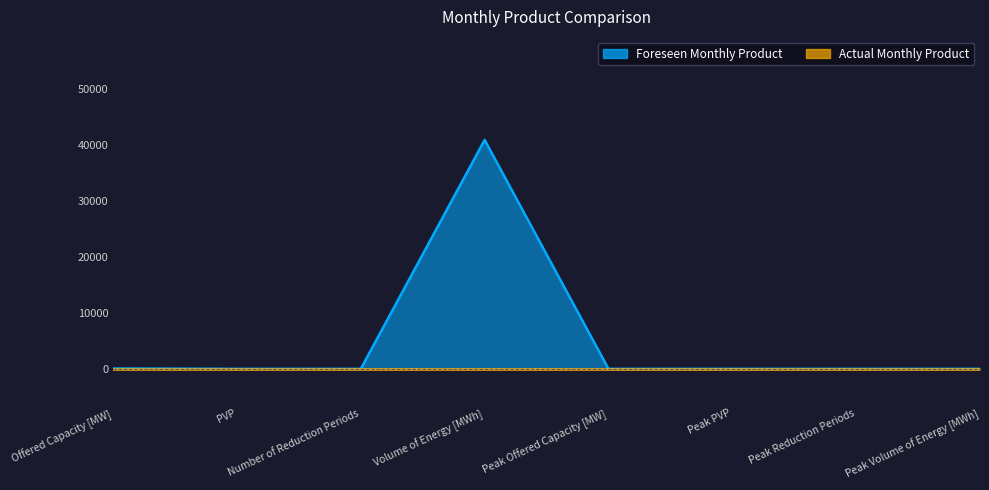

Rank the categories by value from lowest to highest.

Peak Offered Capacity [MW], Peak PVP, Peak Reduction Periods, Peak Volume of Energy [MWh], PVP, Number of Reduction Periods, Offered Capacity [MW], Volume of Energy [MWh]